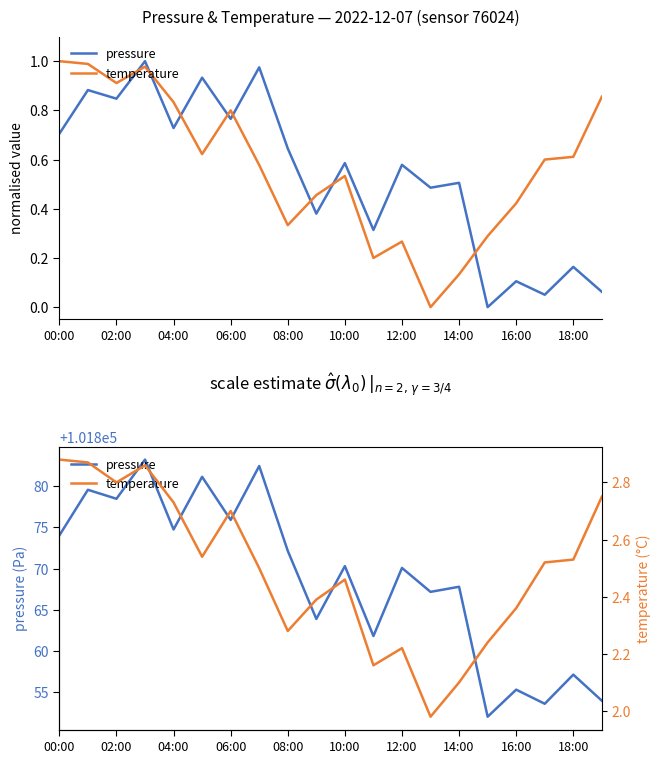

In temperature, how many points are lower than both neighbors (excluding endpoints)?

5